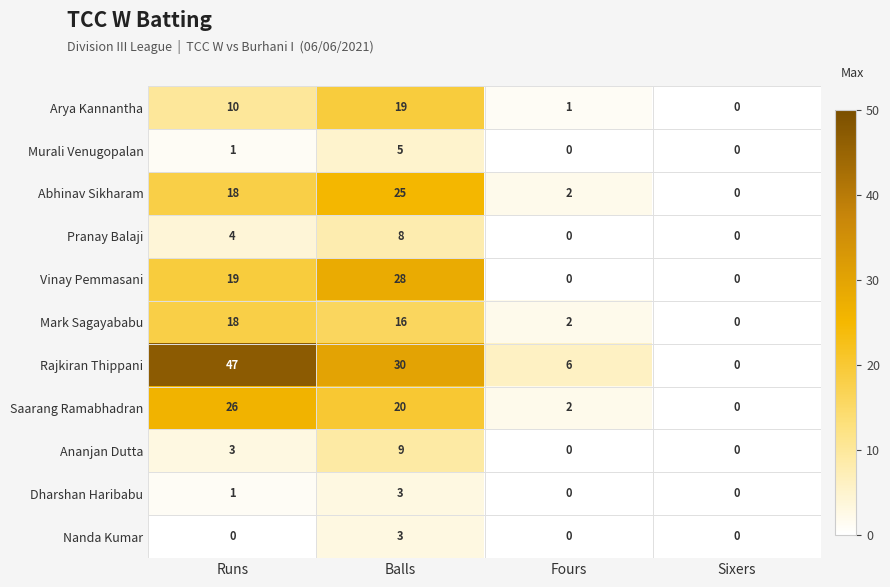

What is the difference between the maximum and minimum values in the Mark Sagayababu series?

18